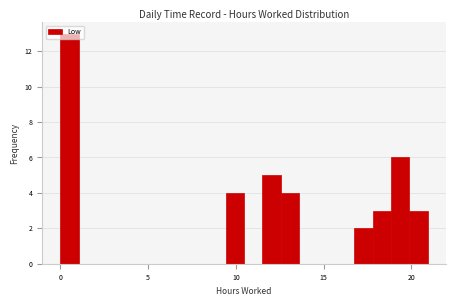

Around what value on the x-axis is the tallest bar? Give the approximate position of its centre, as read against the axis.

0.5